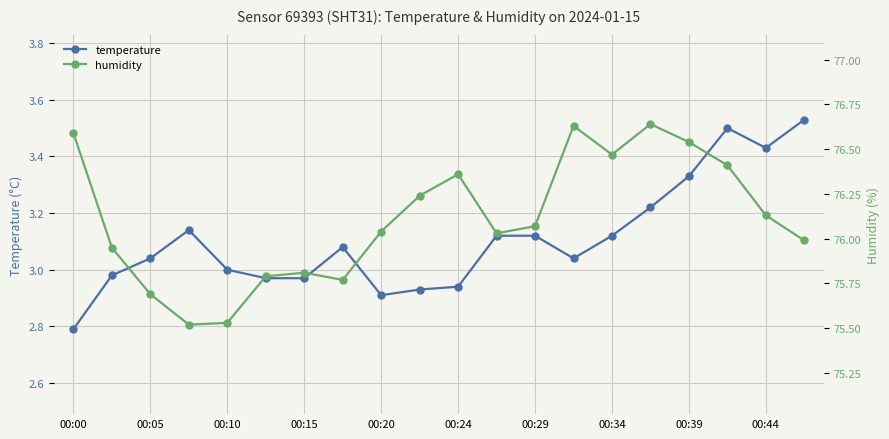

Which series has the largest range (max minus min)?

humidity